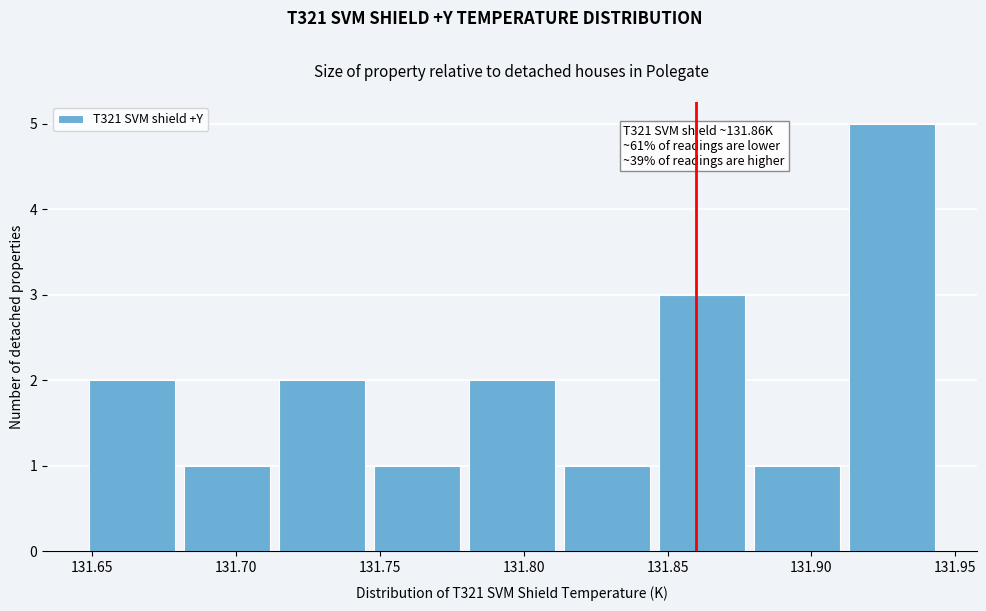

Which range on the x-axis has the tallest bar?

131.910 to 131.945